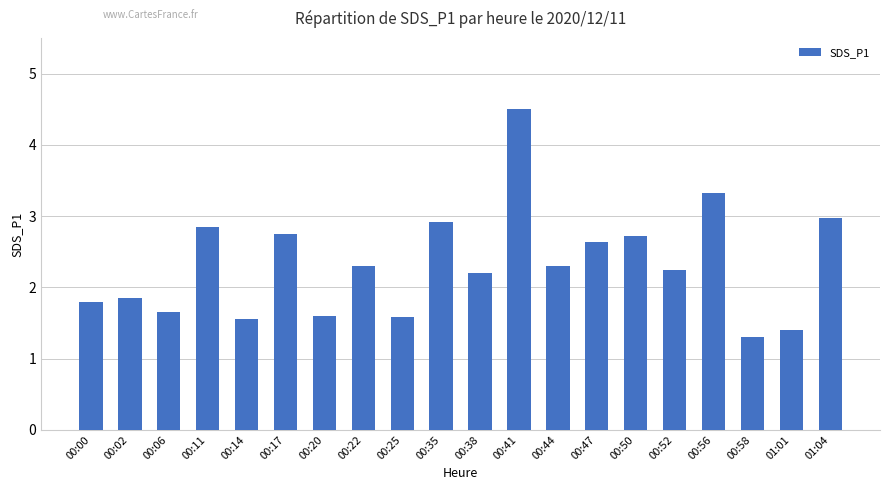

Does the chart contain any negative values?

No